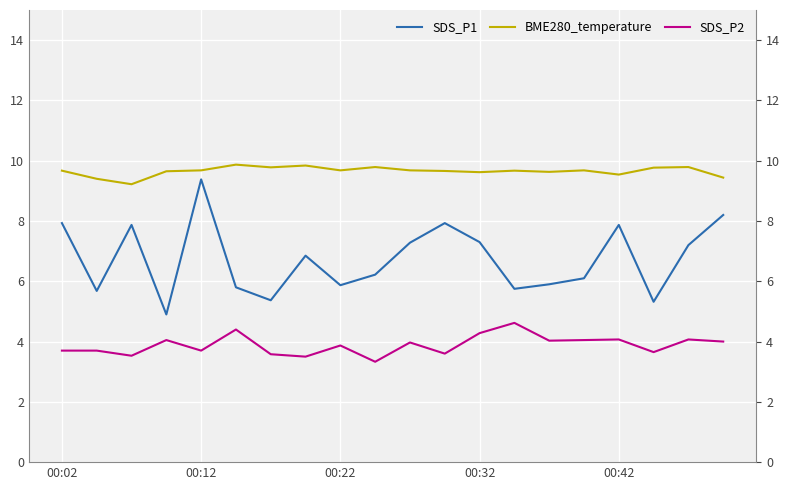

True or false: SDS_P1 and BME280_temperature cross at least once.

False